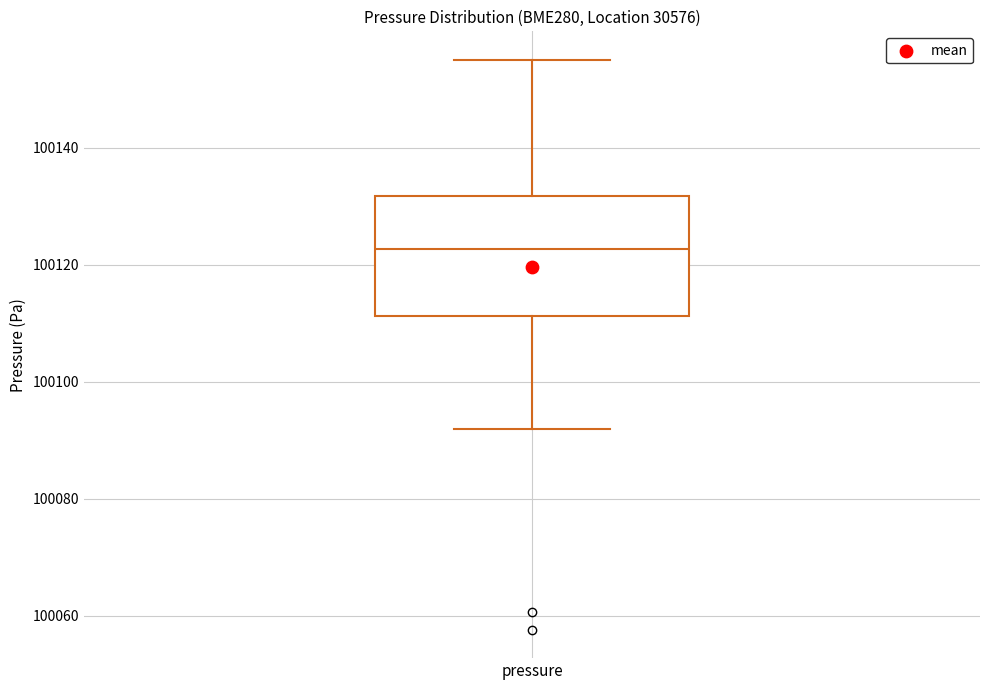

Read this box plot against the y-axis: the position of the median line, the range covered by the box, and the ends of both whiskers. The values are not printed on the chart, so give them approximately, as read against the axis.

median 100122, box 100112 to 100132, whiskers 100092 to 100156